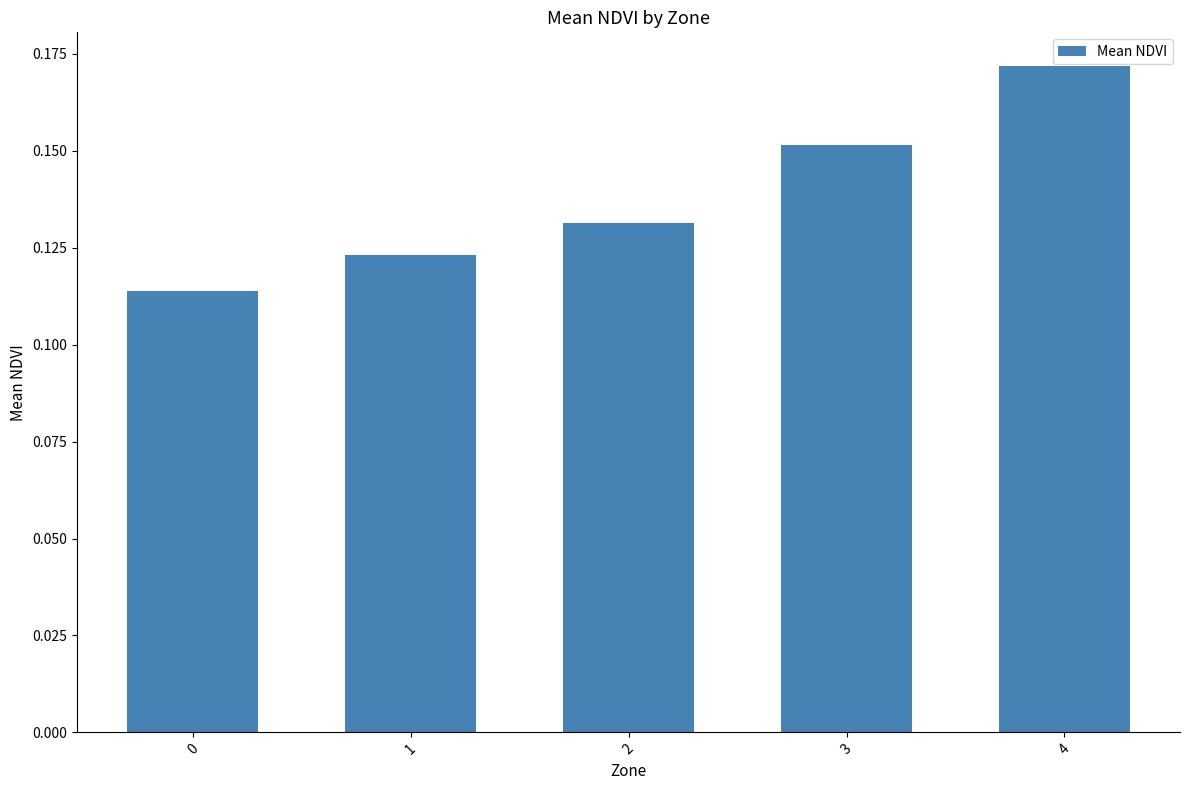

What is the sum of all values?

0.7